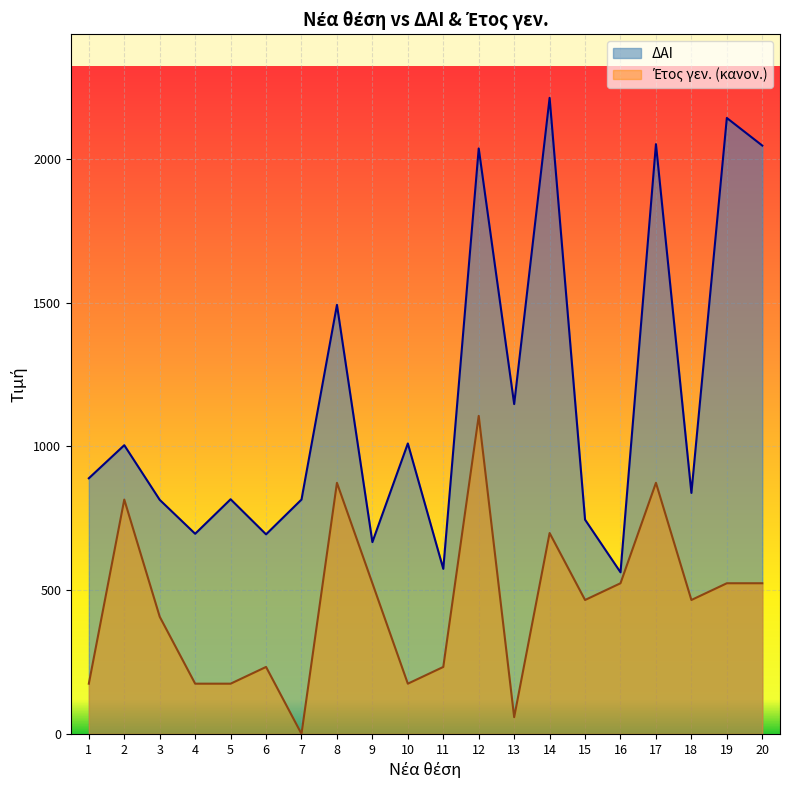

How many data points in Έτος γεν. are above 465?

11